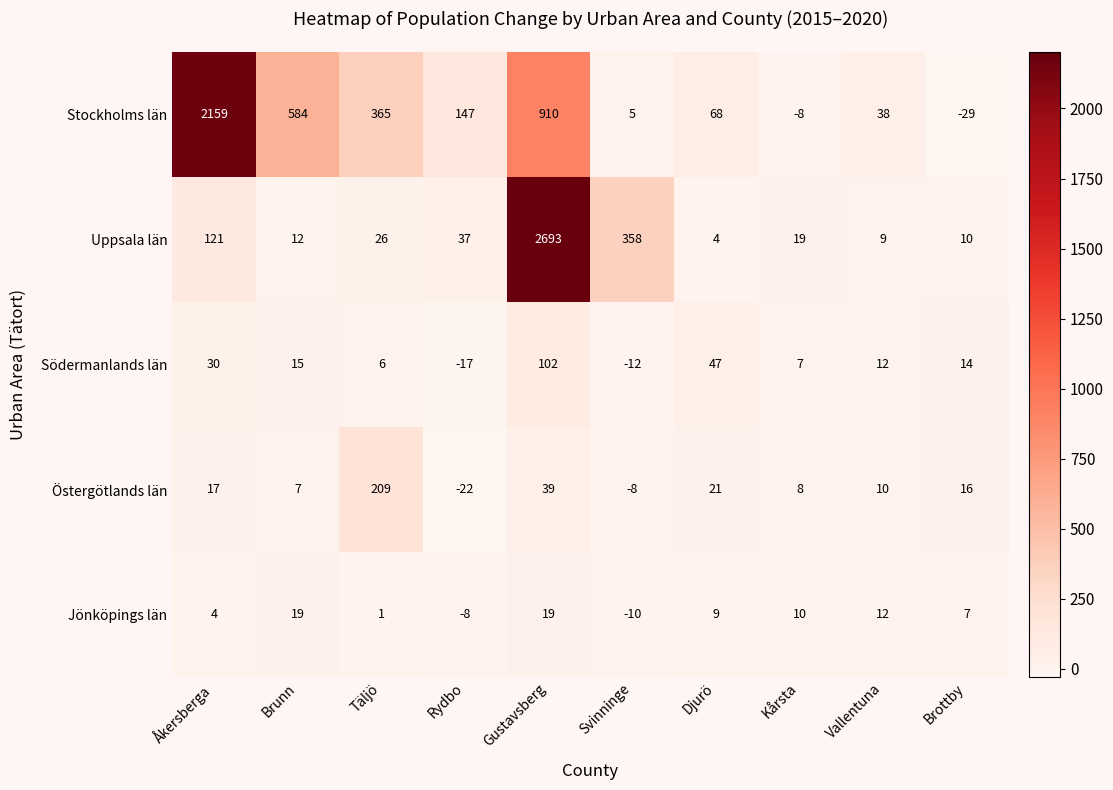

What is the total value across all series at Åkersberga?

2331